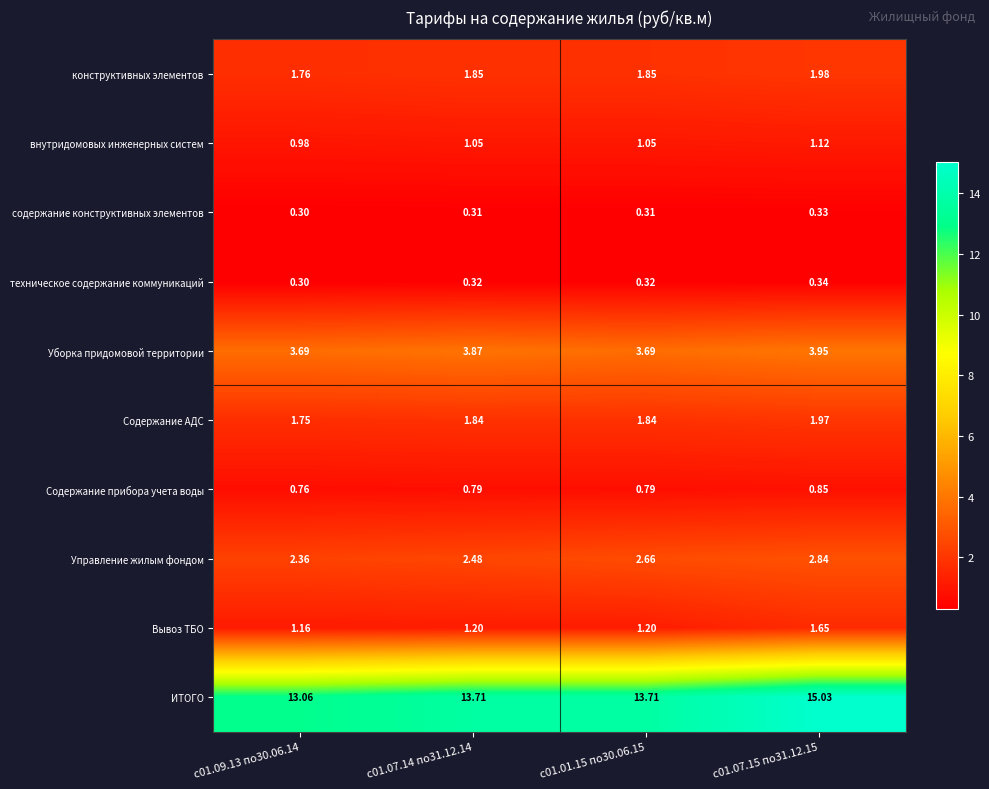

Between с01.07.14 по31.12.14 and с01.07.15 по31.12.15, which series saw the biggest shift?

ИТОГО